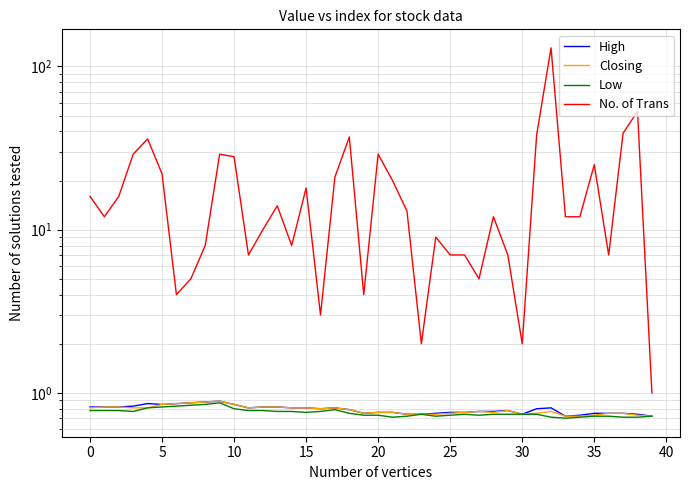

What is the minimum value shown in the chart?

0.7